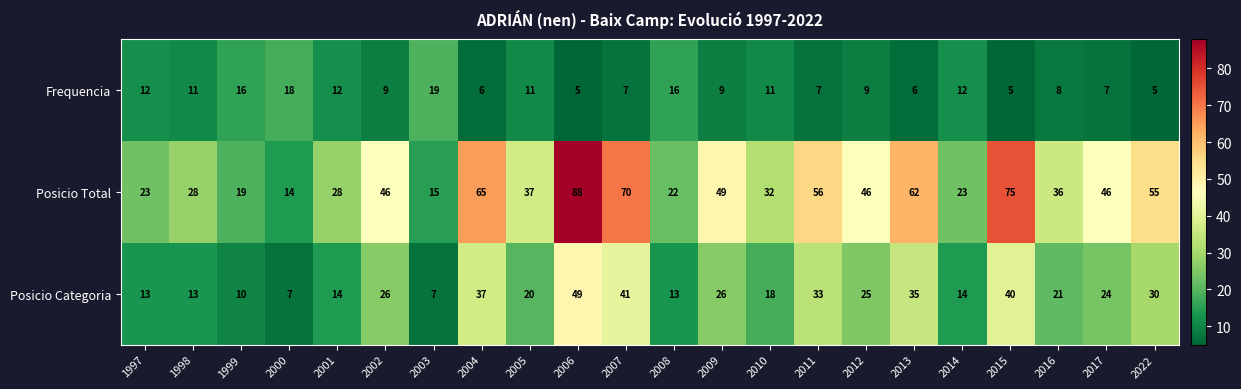

The value of Posicio Total at 2008 is 7. True or false?

False